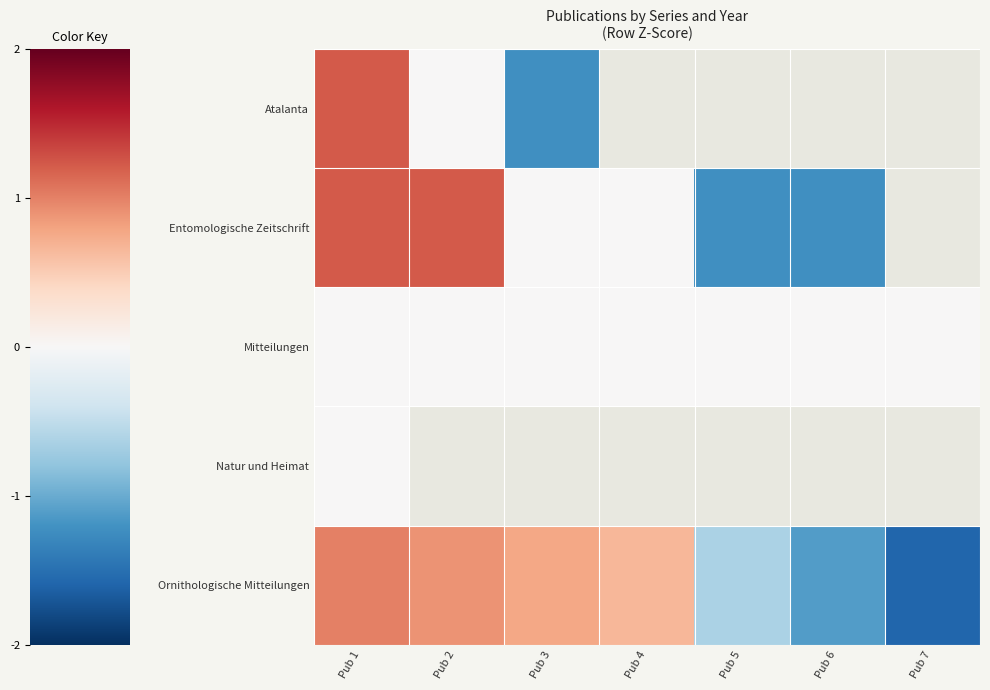

What is the maximum value for Ornithologische Mitteilungen?

1.0